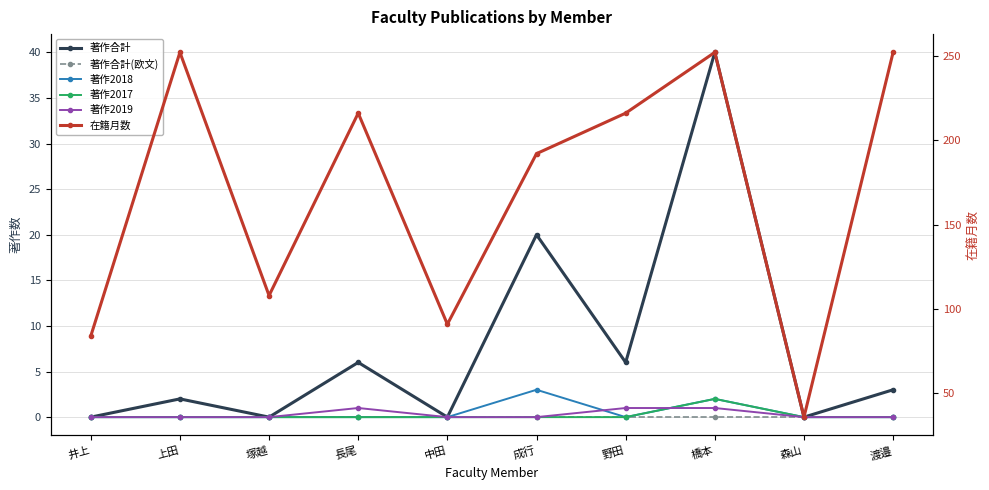

At how many categories does at least one series exceed 157?

6